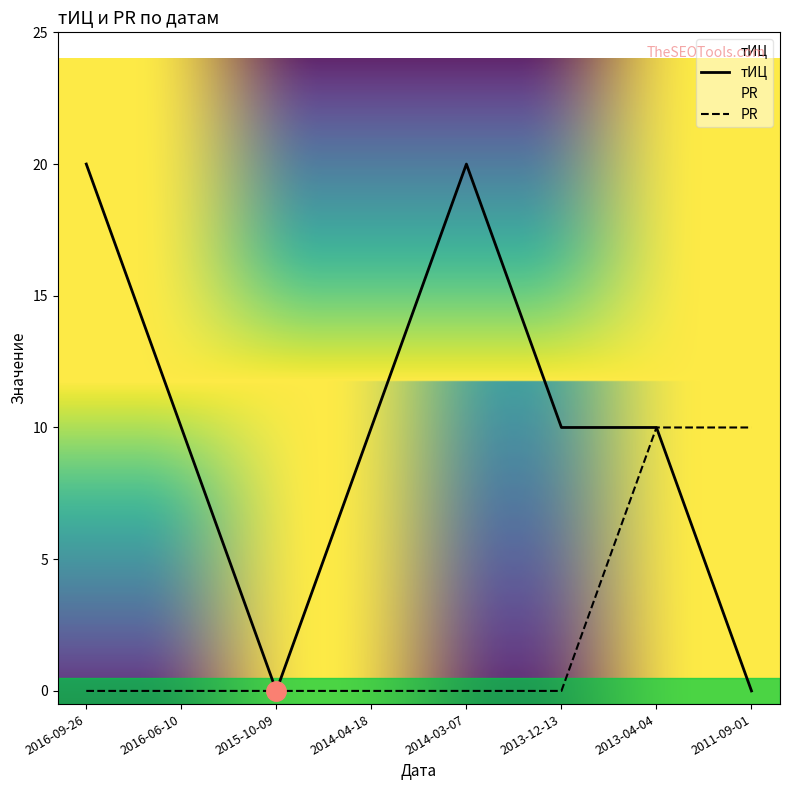

At which label does тИЦ reach its minimum?

2015-10-09